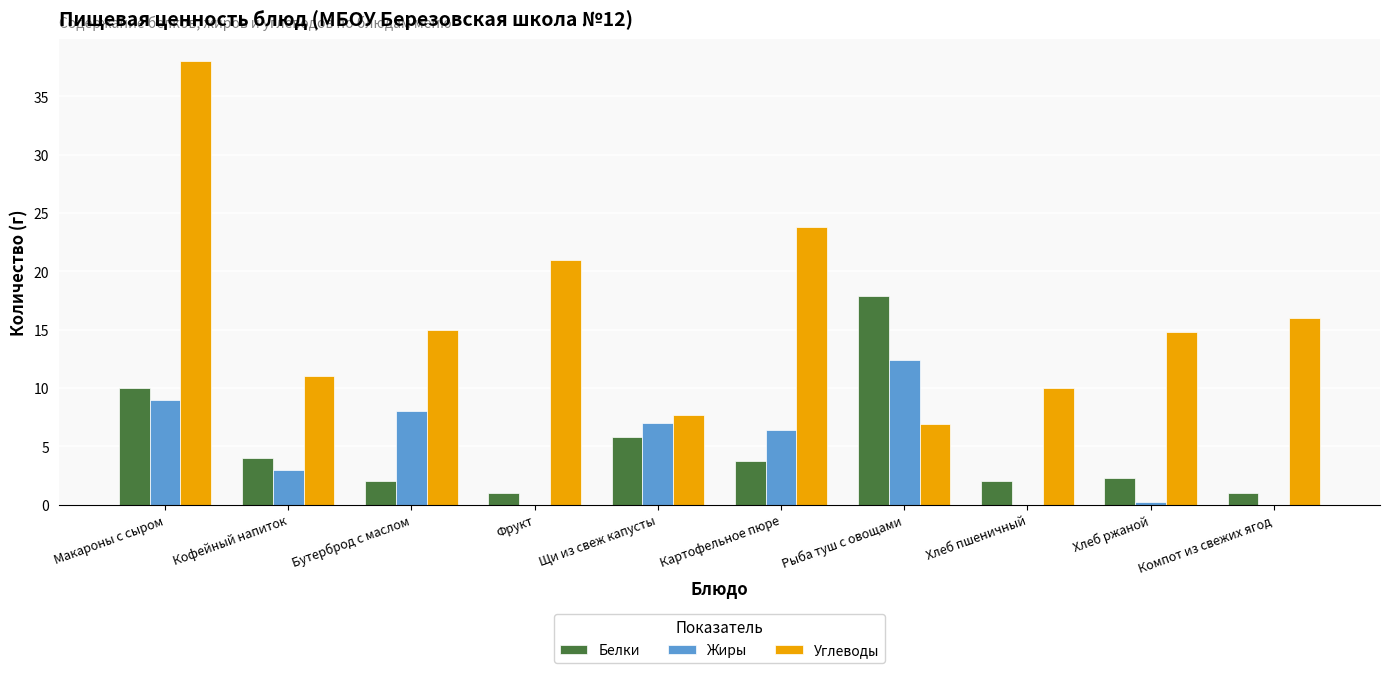

How many groups of bars are there?

10